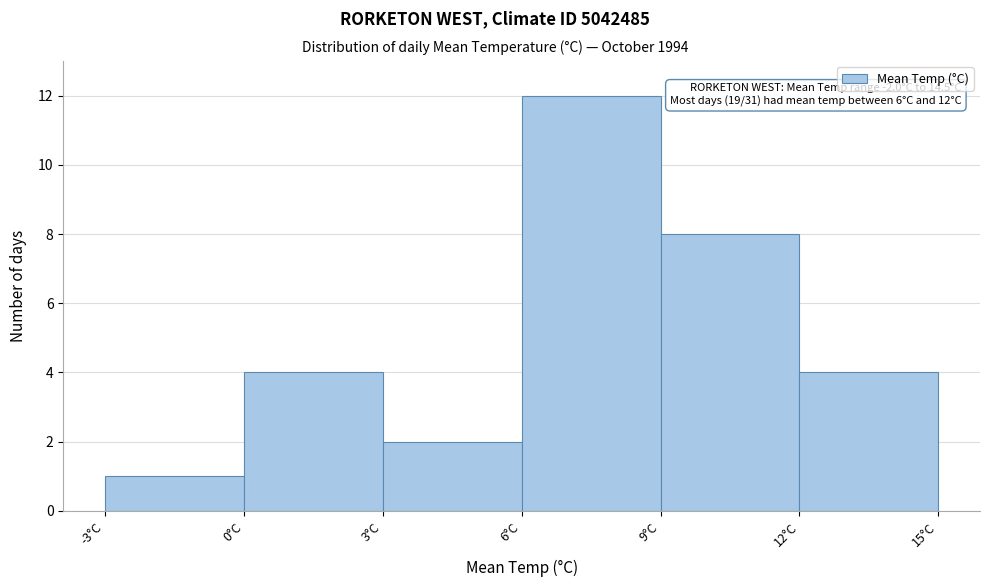

Over which range of the x-axis is the bar tallest?

6 to 9